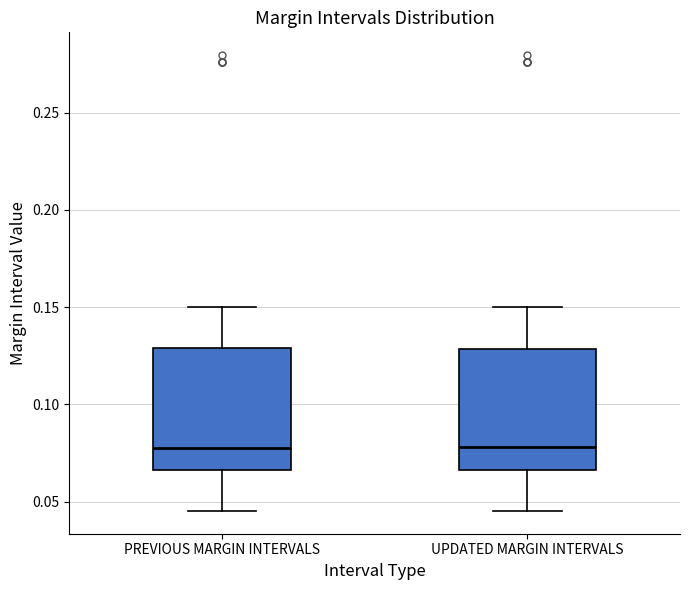

Where is the upper edge of the box for UPDATED MARGIN INTERVALS on the y-axis? The values are not printed on the chart, so give them approximately, as read against the axis.

0.130